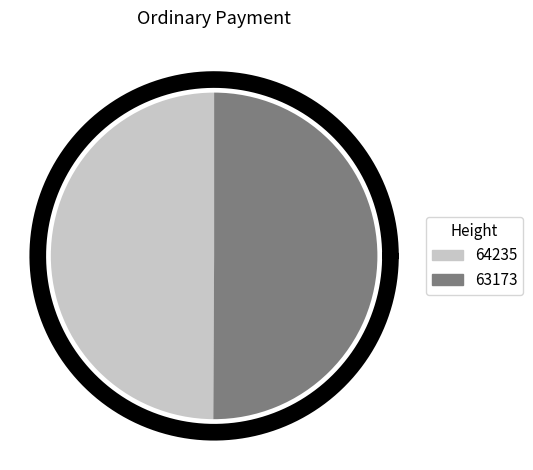

True or false: 64235 accounts for 50% of the total.

True